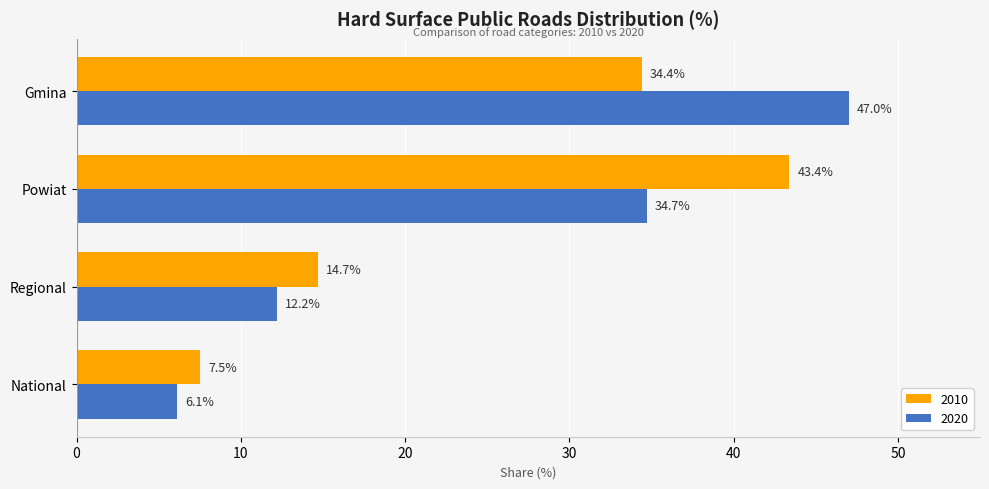

What is the average value of the 2020 series?

25.0